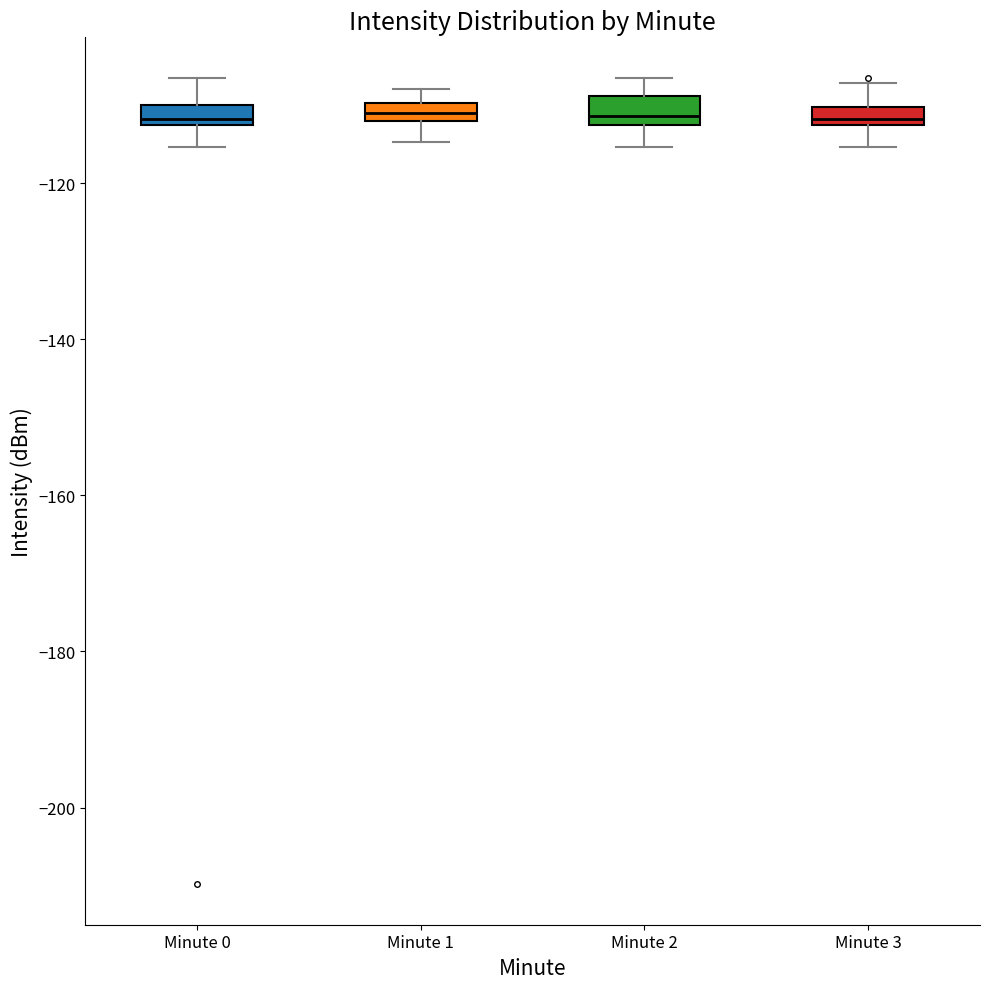

Where does the upper whisker of the box for Minute 2 end on the y-axis? The values are not printed on the chart, so give them approximately, as read against the axis.

-106